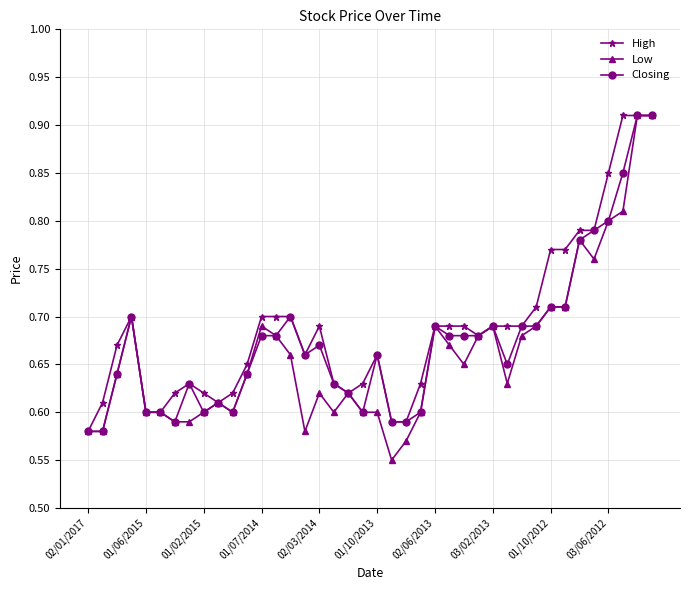

At how many categories does at least one series exceed 0?

40